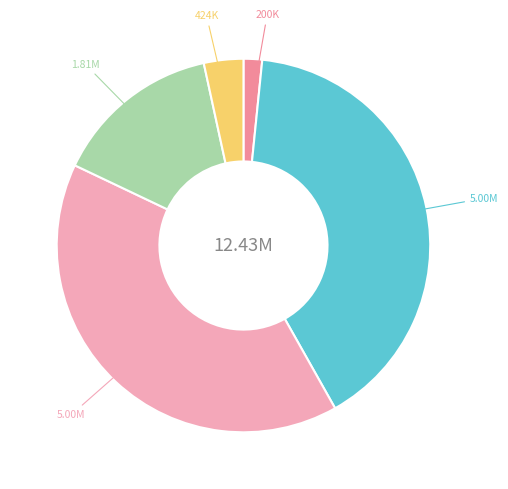

Is there a majority slice in this chart?

No